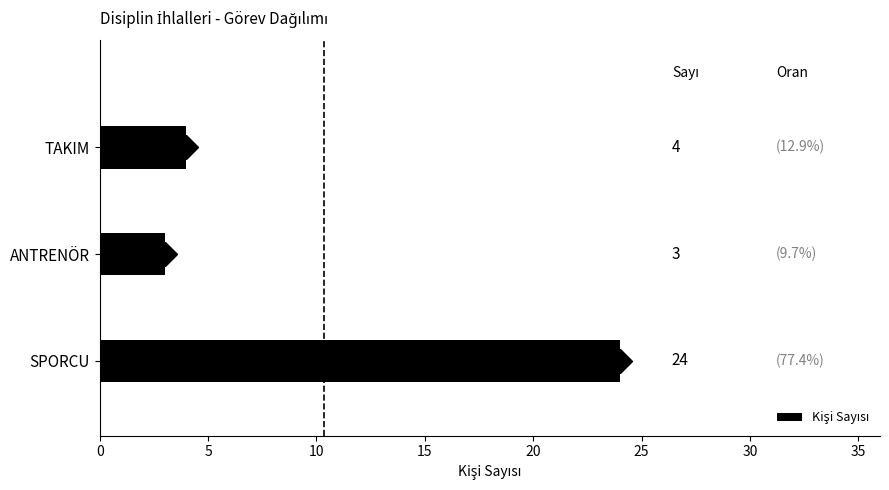

List the labels in order of value, smallest first.

ANTRENÖR, TAKIM, SPORCU